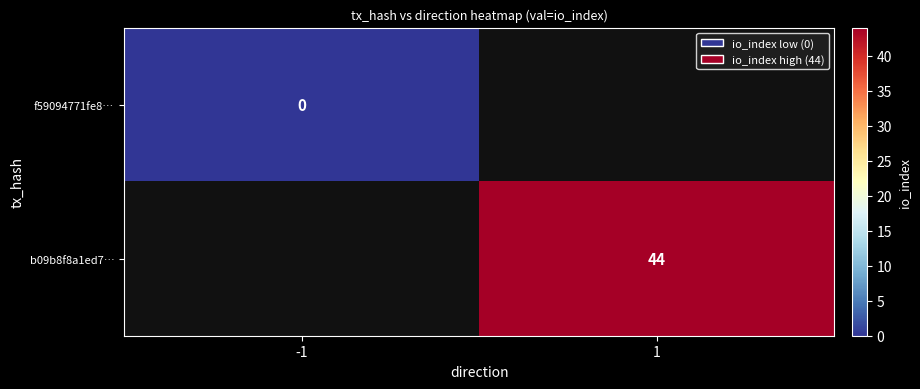

Is it true that b09b8f8a1ed7… equals 24 at 1?

False